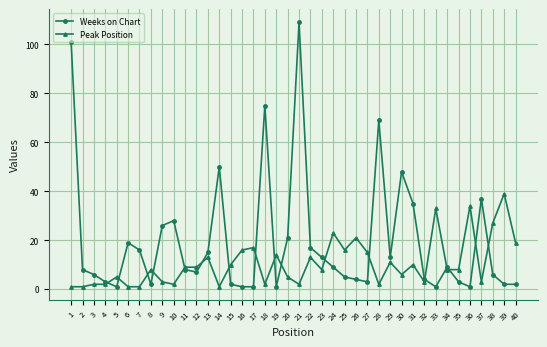

The Weeks on Chart series shows 2 at 39. True or false?

True